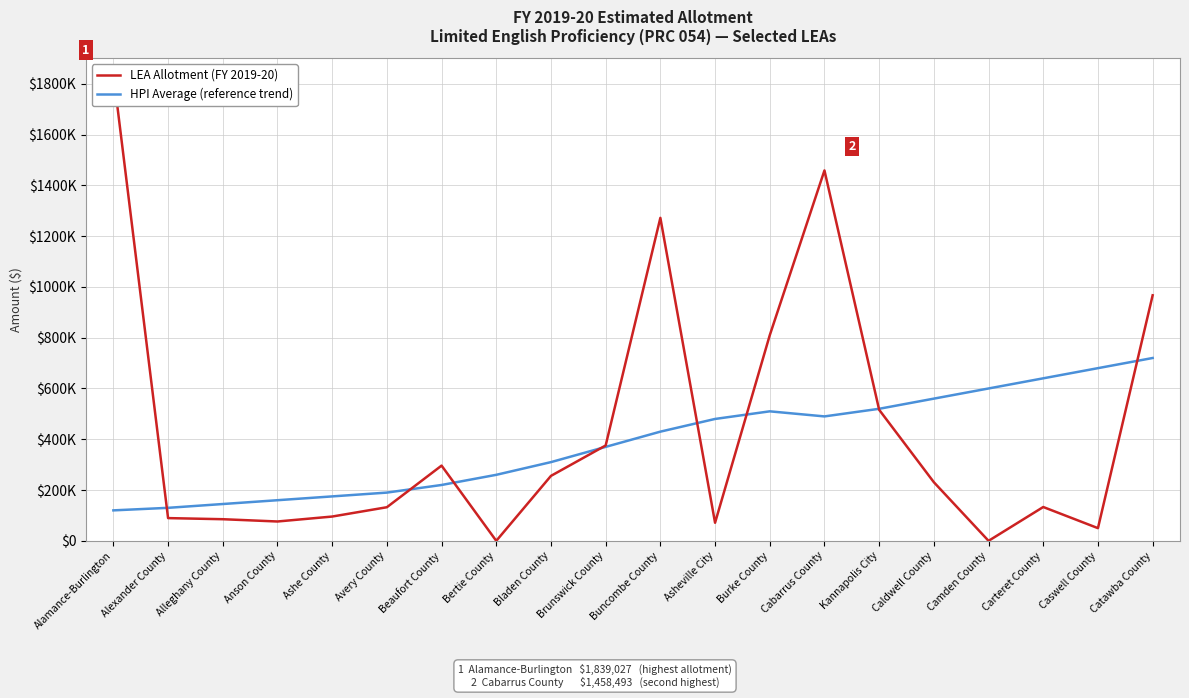

How many times do HPI Average (reference trend) and LEA Allotment (FY 2019-20) cross each other?

8